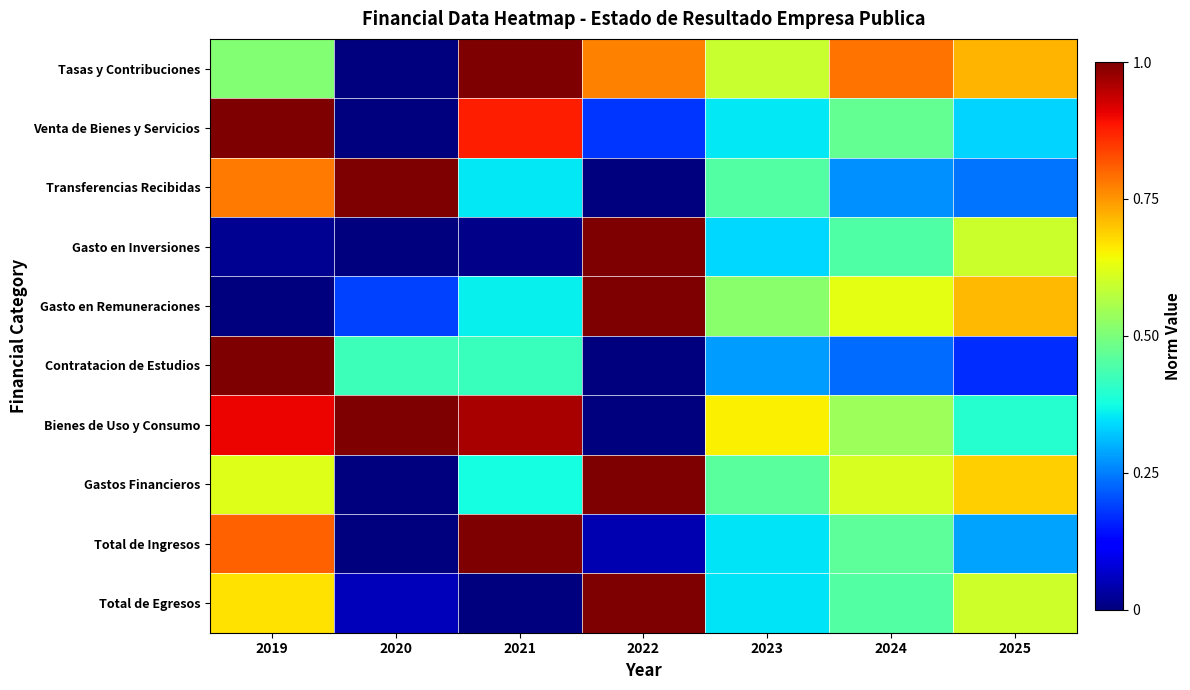

Reading left to right, list all the values displayed in this chart.

Tasas y Contribuciones: 2019=0.5	2020=0.0	2021=1.0	2022=0.8	2023=0.6	2024=0.8	2025=0.7
Venta de Bienes y Servicios: 2019=1.0	2020=0.0	2021=0.9	2022=0.2	2023=0.4	2024=0.5	2025=0.3
Transferencias Recibidas: 2019=0.8	2020=1.0	2021=0.4	2022=0.0	2023=0.5	2024=0.3	2025=0.2
Gasto en Inversiones: 2019=0.0	2020=0.0	2021=0.0	2022=1.0	2023=0.3	2024=0.4	2025=0.6
Gasto en Remuneraciones: 2019=0.0	2020=0.2	2021=0.4	2022=1.0	2023=0.5	2024=0.6	2025=0.7
Contratacion de Estudios: 2019=1.0	2020=0.4	2021=0.4	2022=0.0	2023=0.3	2024=0.2	2025=0.2
Bienes de Uso y Consumo: 2019=0.9	2020=1.0	2021=1.0	2022=0.0	2023=0.7	2024=0.5	2025=0.4
Gastos Financieros: 2019=0.6	2020=0.0	2021=0.4	2022=1.0	2023=0.5	2024=0.6	2025=0.7
Total de Ingresos: 2019=0.8	2020=0.0	2021=1.0	2022=0.0	2023=0.3	2024=0.5	2025=0.3
Total de Egresos: 2019=0.7	2020=0.1	2021=0.0	2022=1.0	2023=0.4	2024=0.5	2025=0.6